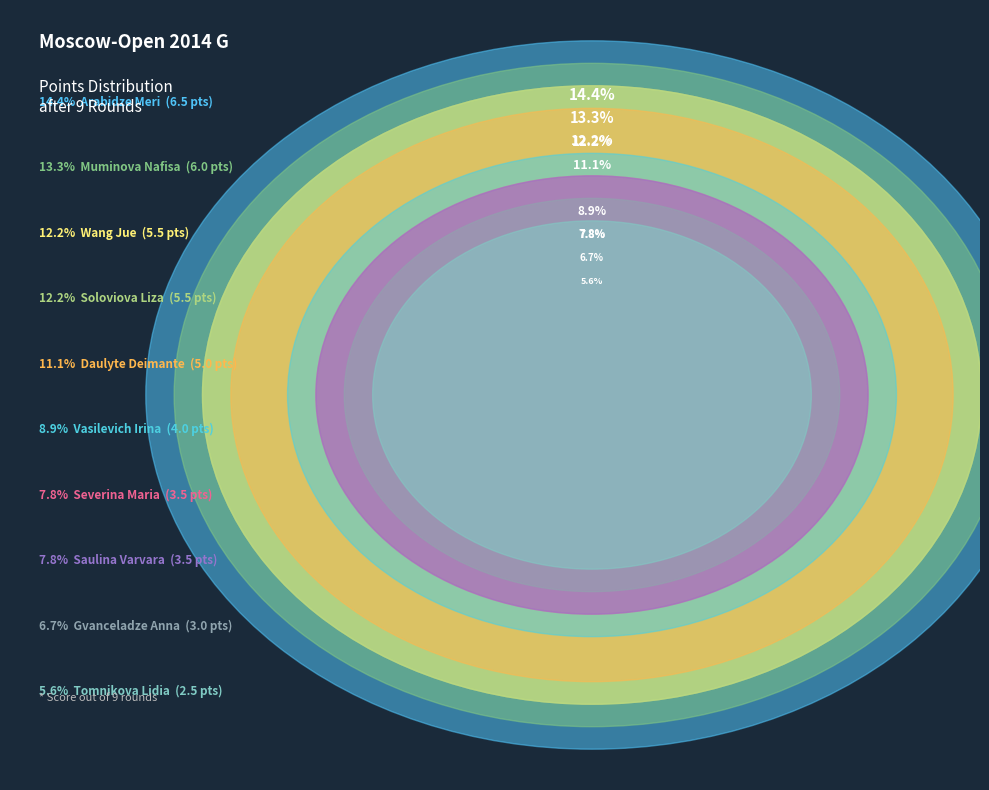

What is the smallest slice in the pie chart?

Tomnikova Lidia